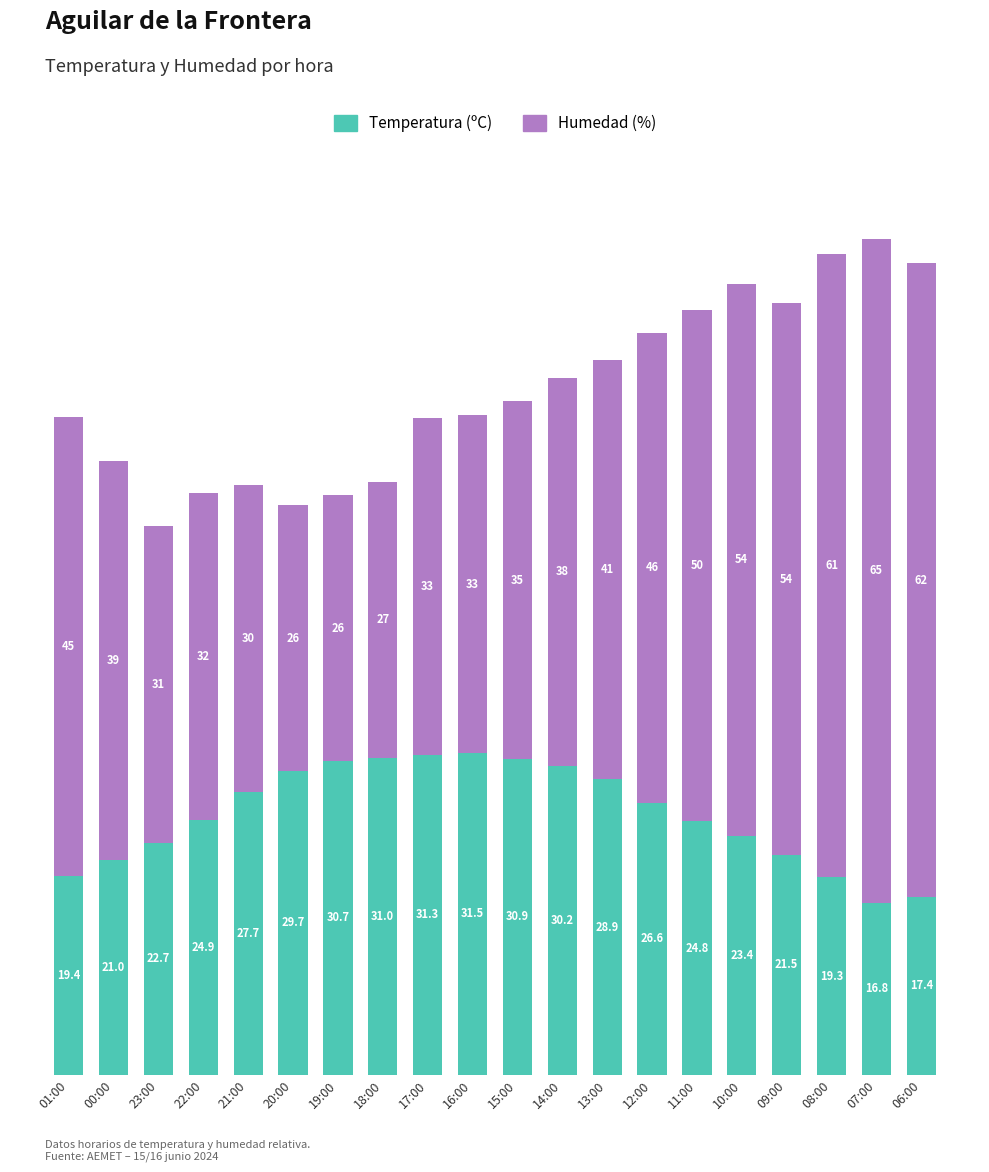

Does the chart contain any negative values?

No